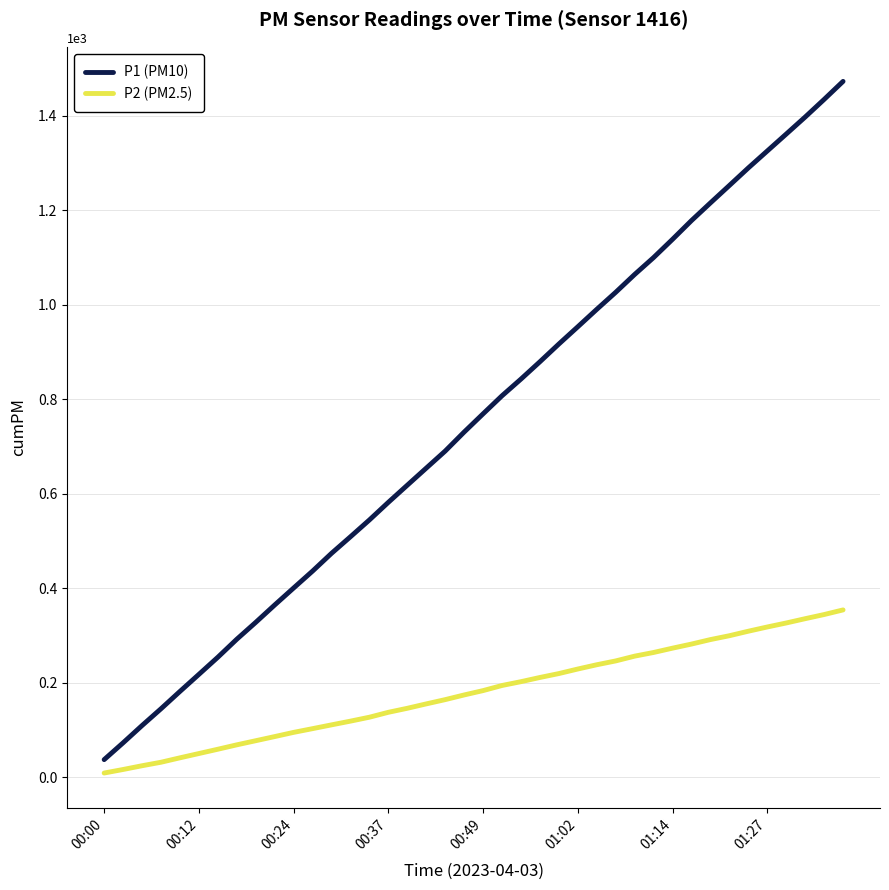

Which series has the largest range (max minus min)?

P1 (PM10)